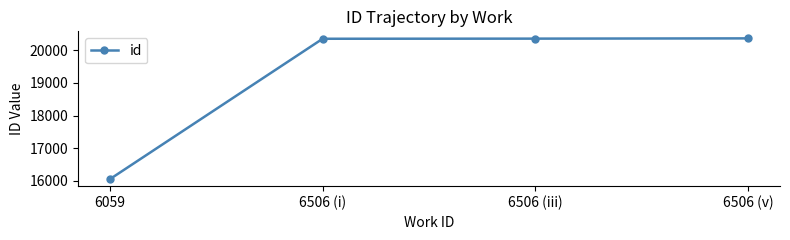

What position from the left is 6059?

1